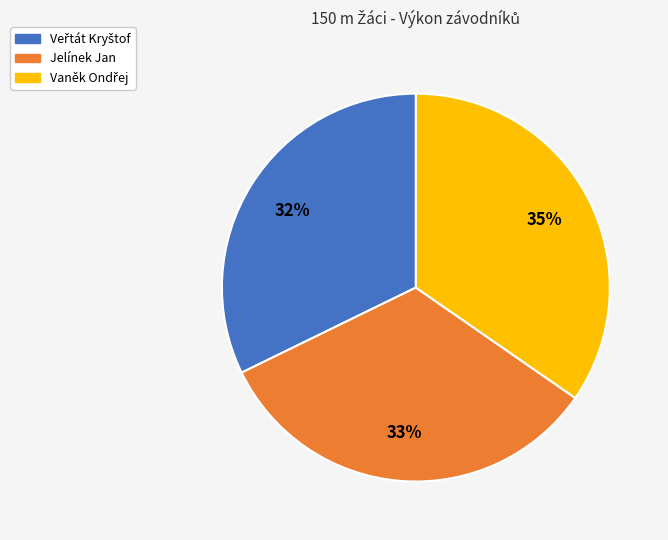

Does Jelínek Jan represent more than half of the total?

No